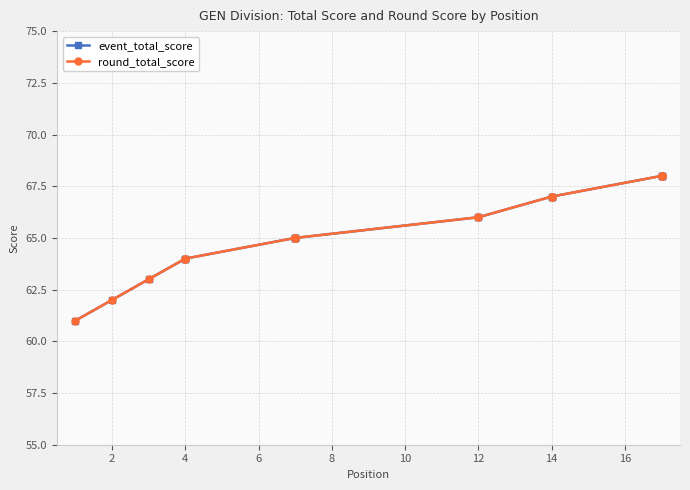

Is it true that event_total_score equals 16 at 14?

False